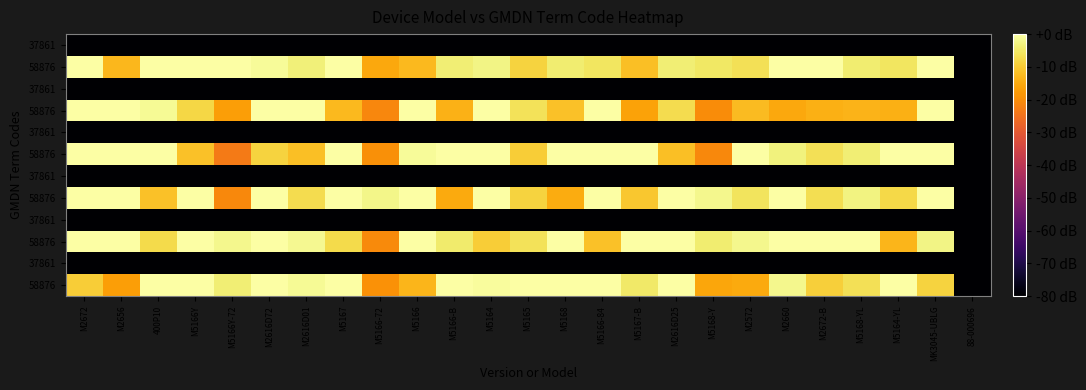

How many series are shown in this chart?

12